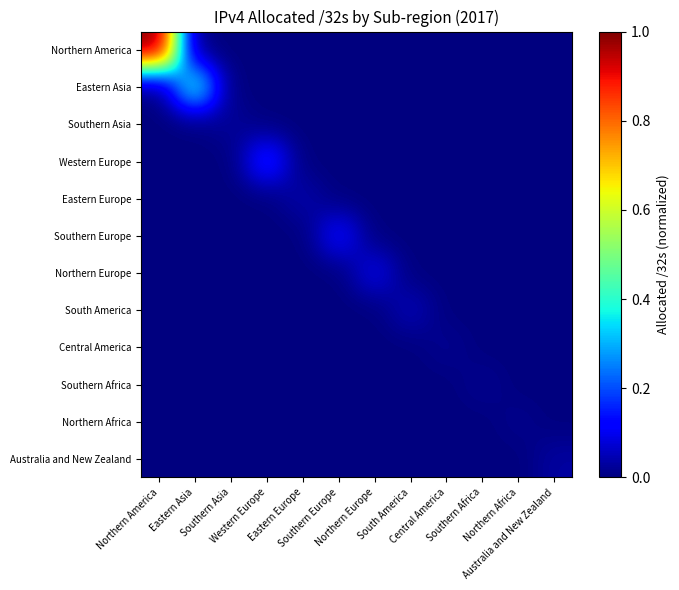

Count the number of data series in this chart.

12